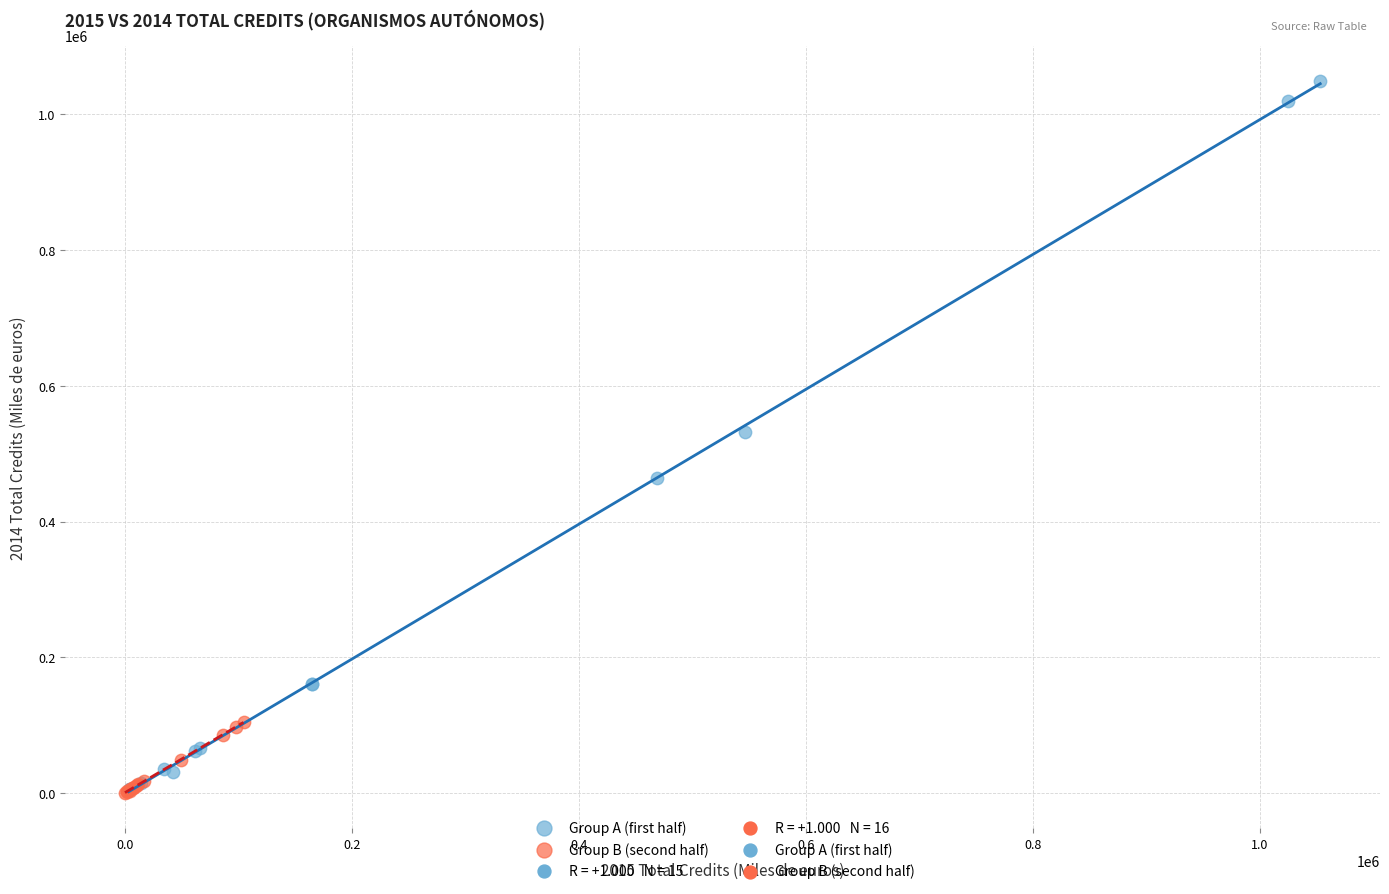

Which series has the largest Y range (max minus min)?

Group A (first half)